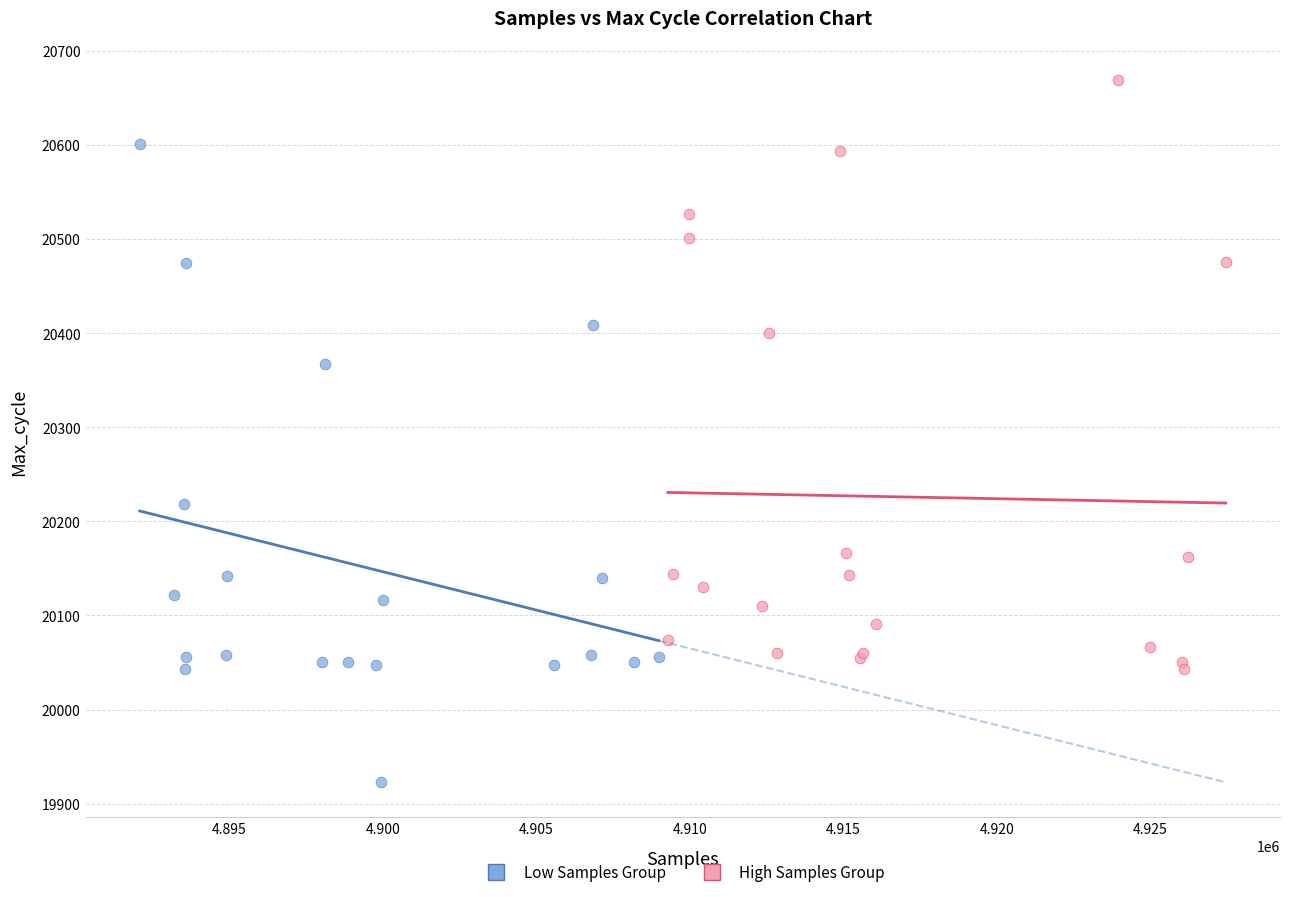

Which series contains the highest Y value?

High Samples Group